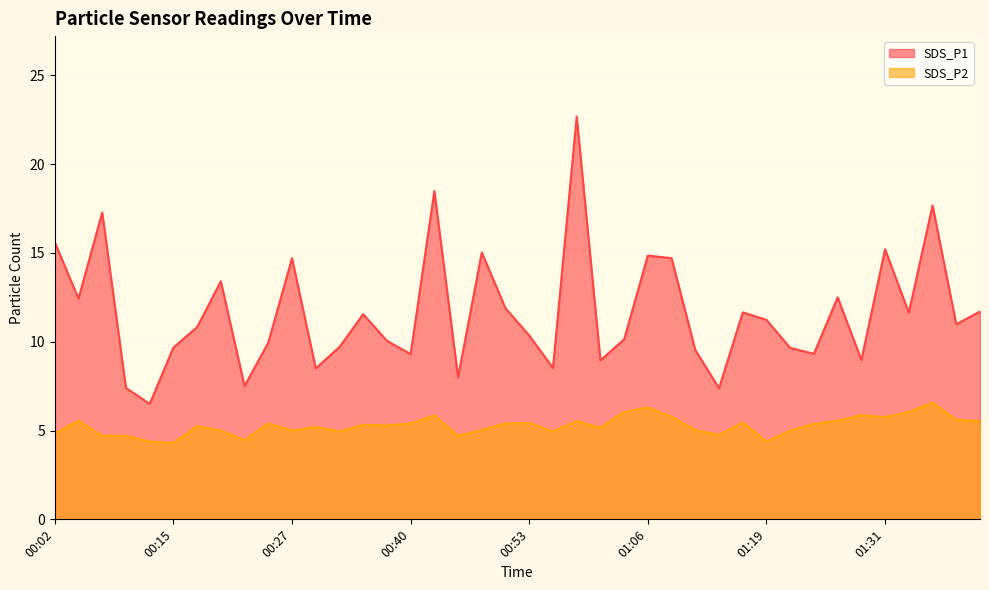

Which series changed the most between 00:04 and 00:50?

SDS_P1